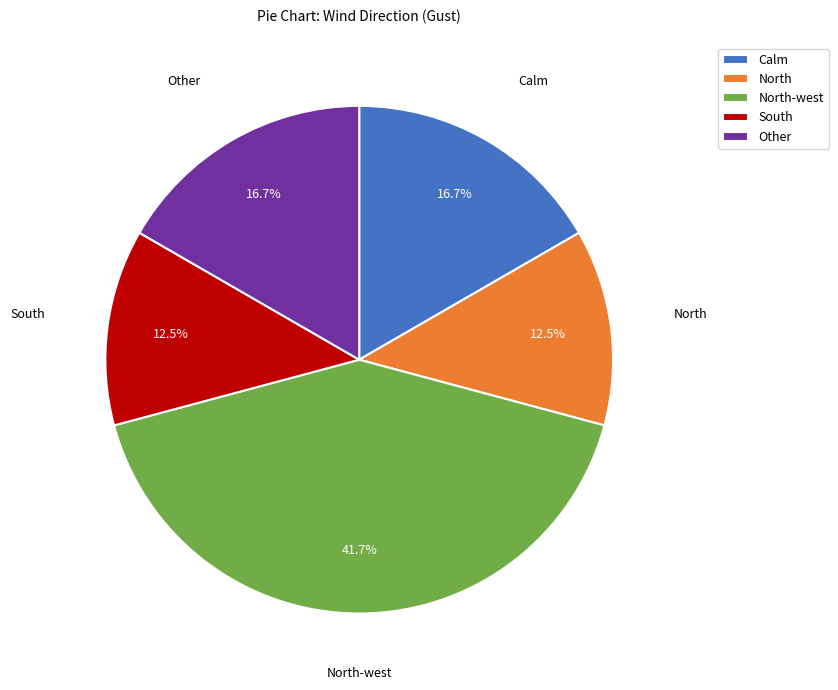

Approximately how many times larger is the value at North-west compared to Other?

2.5